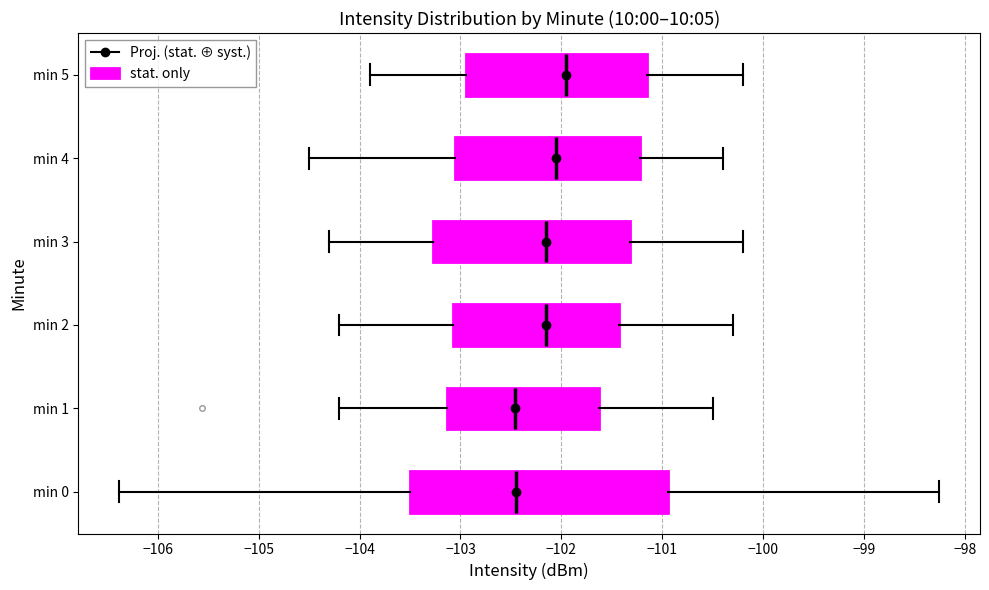

Reading bottom to top, read every box against the x-axis: the position of its median line, the range the box covers, and the ends of its whiskers. The values are not printed on the chart, so give them approximately, as read against the axis.

min 0: median -102.4, box -103.5 to -100.9, whiskers -106.4 to -98.3
min 1: median -102.5, box -103.1 to -101.6, whiskers -104.2 to -100.5
min 2: median -102.1, box -103.1 to -101.4, whiskers -104.2 to -100.3
min 3: median -102.1, box -103.3 to -101.3, whiskers -104.3 to -100.2
min 4: median -102.0, box -103.0 to -101.2, whiskers -104.5 to -100.4
min 5: median -101.9, box -102.9 to -101.1, whiskers -103.9 to -100.2